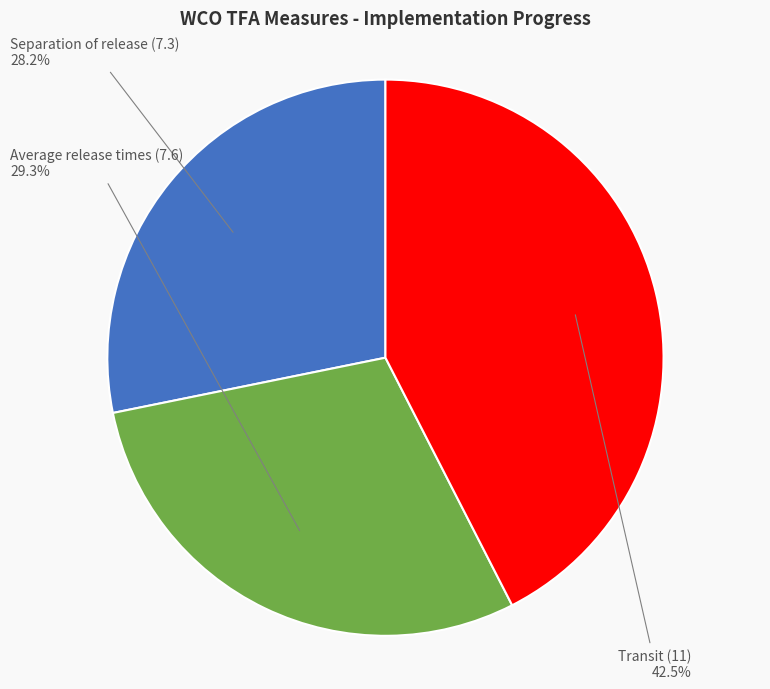

Is there a majority slice in this chart?

No